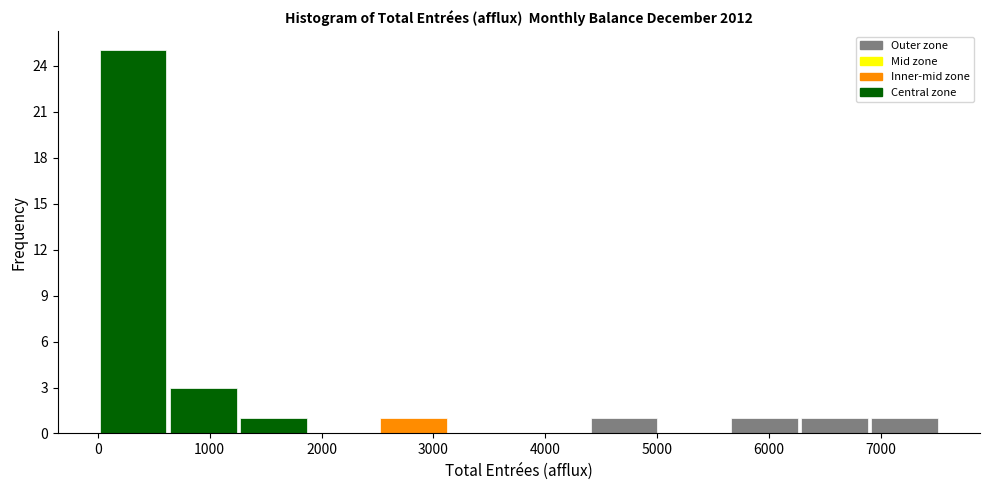

Which range on the x-axis has the tallest bar?

0 to 600